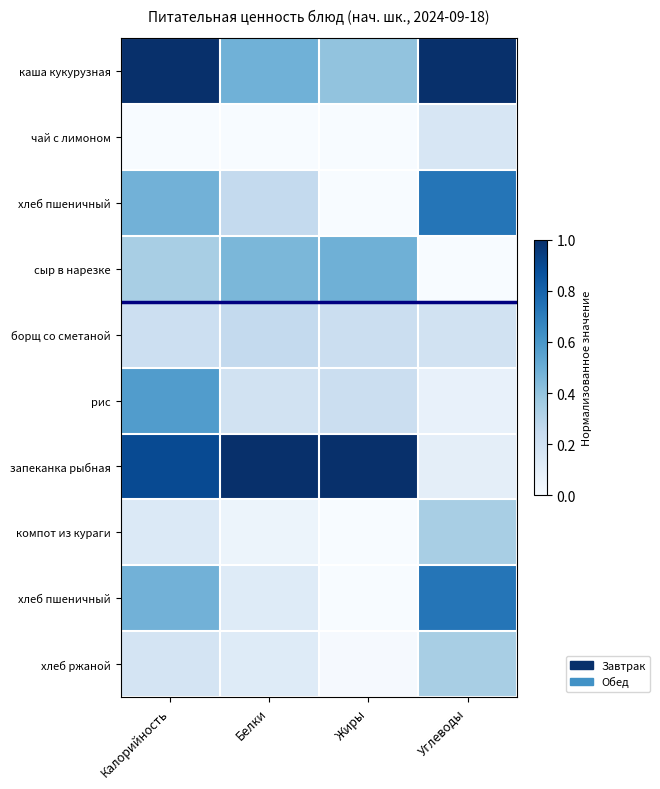

What is the total value across all series at Углеводы?

3.7